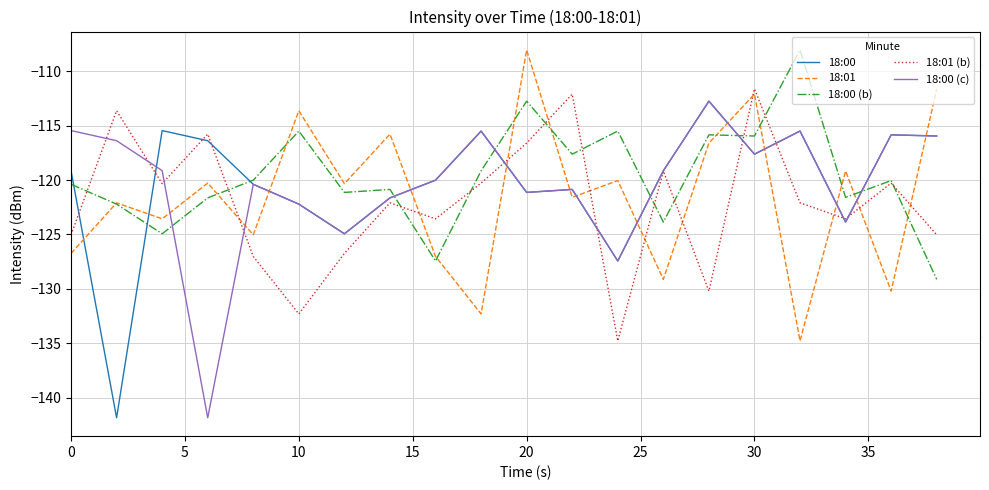

Which series ends up on top after the final intersection of 18:00 (b) and 18:01?

18:01